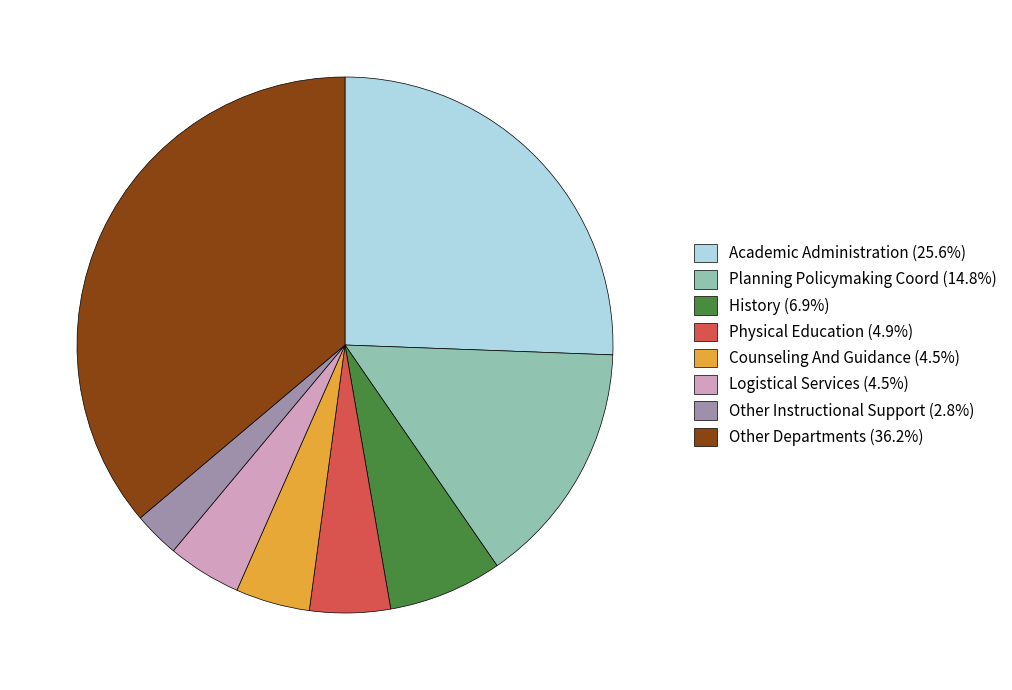

Does History (6.9%) account for over 50% of the chart?

No